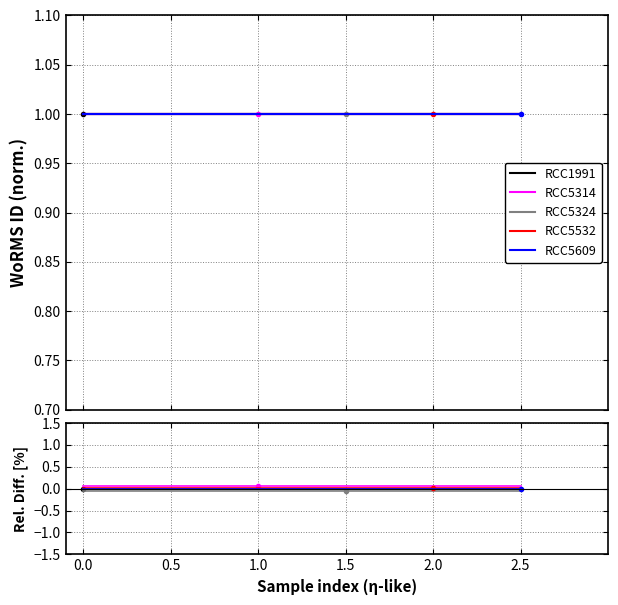

True or false: RCC5609 and RCC1991 intersect in this chart.

False